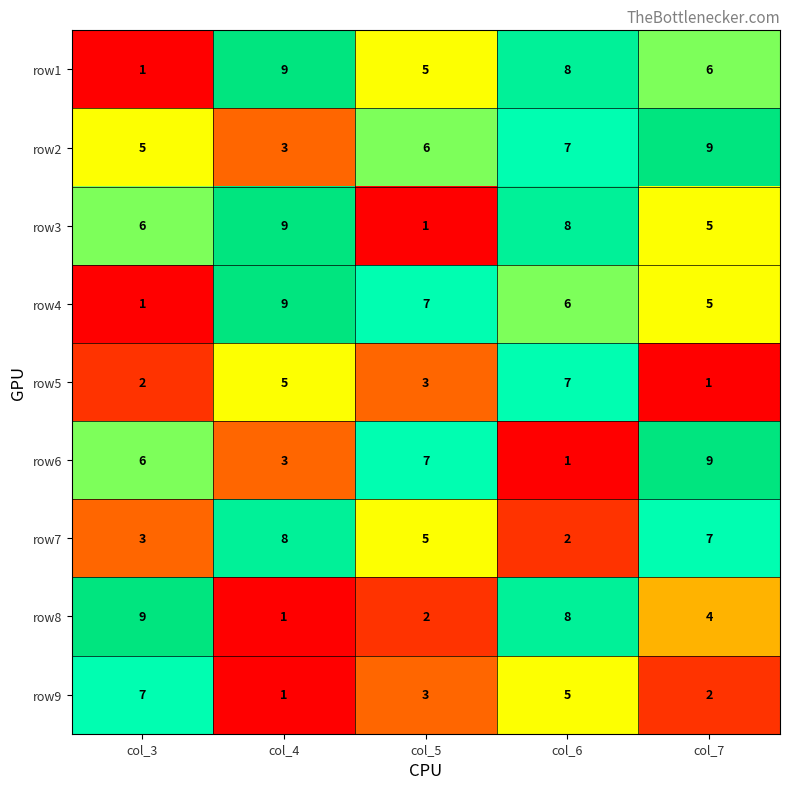

List the labels in order of row8 value, smallest first.

col_4, col_5, col_7, col_6, col_3